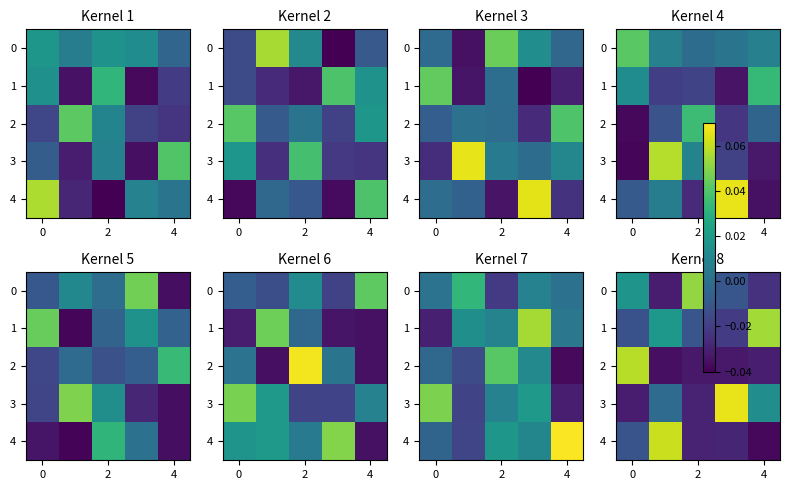

How many data points in 0 are less than 0?

3